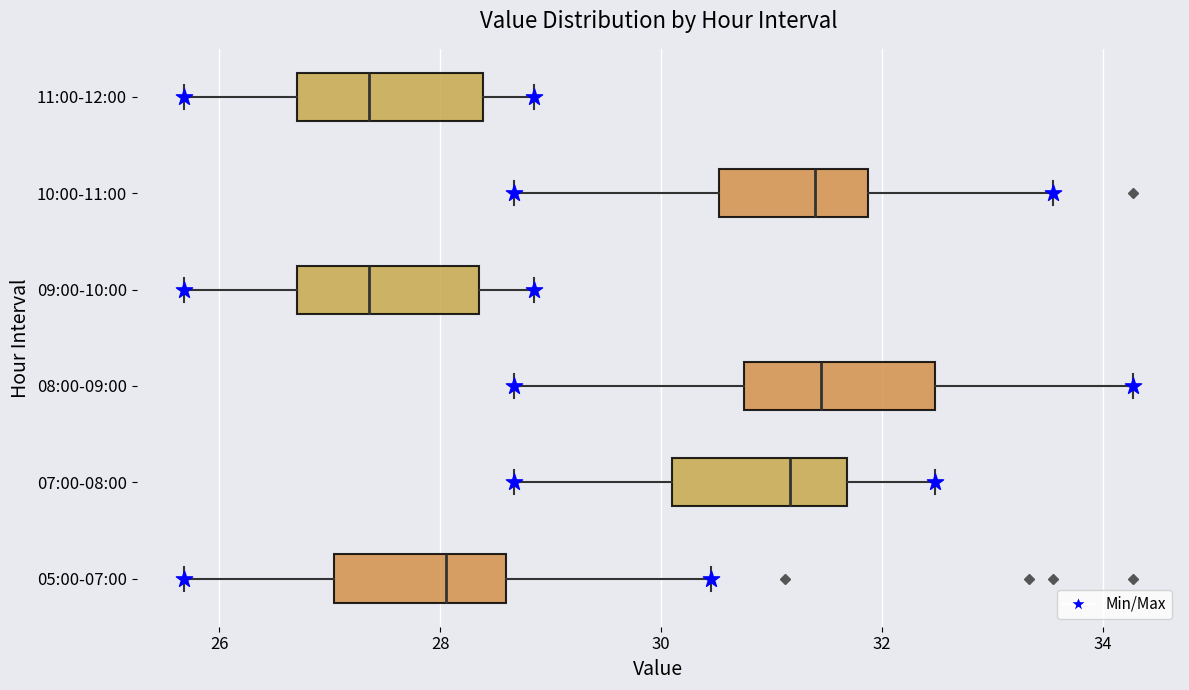

Reading bottom to top, transcribe this box plot: for each box, give where its median line is, the range the box spans, and where its two whiskers end, as read against the x-axis. The values are not printed on the chart, so give them approximately, as read against the axis.

05:00-07:00: median 28.0, box 27.0 to 28.6, whiskers 25.6 to 30.4
07:00-08:00: median 31.2, box 30.0 to 31.6, whiskers 28.6 to 32.4
08:00-09:00: median 31.4, box 30.8 to 32.4, whiskers 28.6 to 34.2
09:00-10:00: median 27.4, box 26.8 to 28.4, whiskers 25.6 to 28.8
10:00-11:00: median 31.4, box 30.6 to 31.8, whiskers 28.6 to 33.6
11:00-12:00: median 27.4, box 26.8 to 28.4, whiskers 25.6 to 28.8